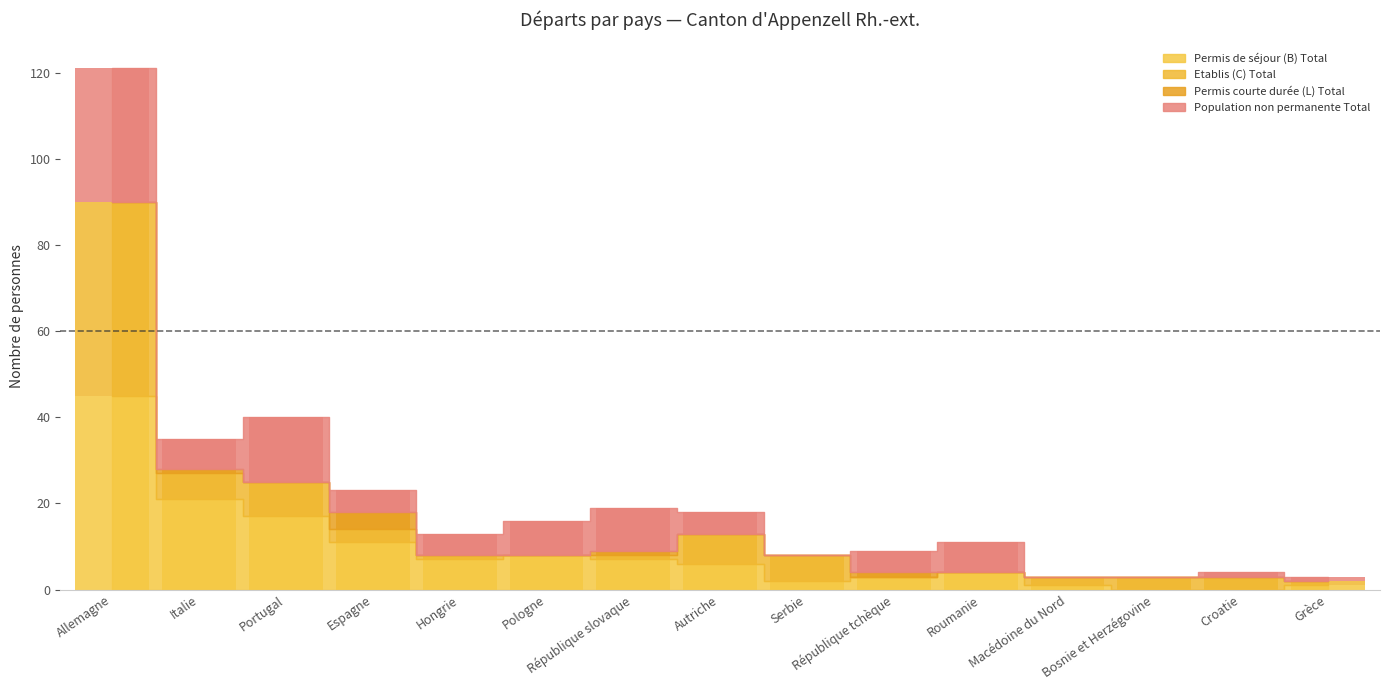

What is the difference between the second highest and minimum values in the Permis de séjour (B) Total series?

21